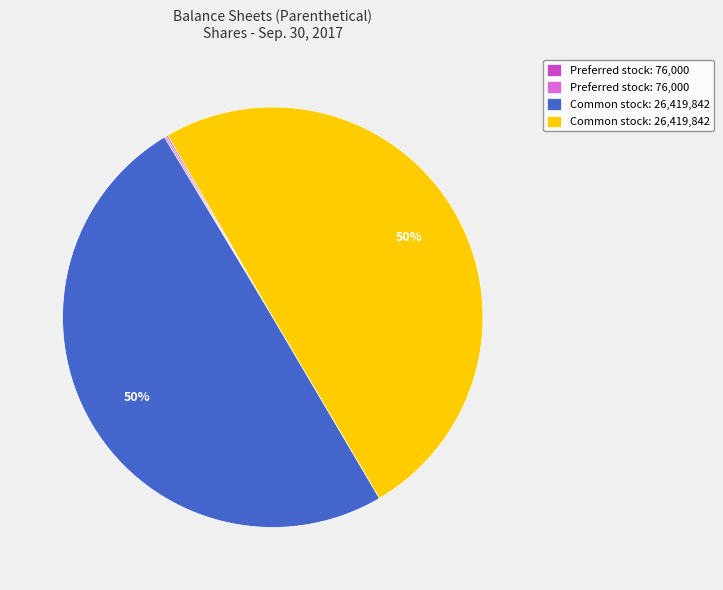

To the nearest percent, what is the average slice percentage?

25%